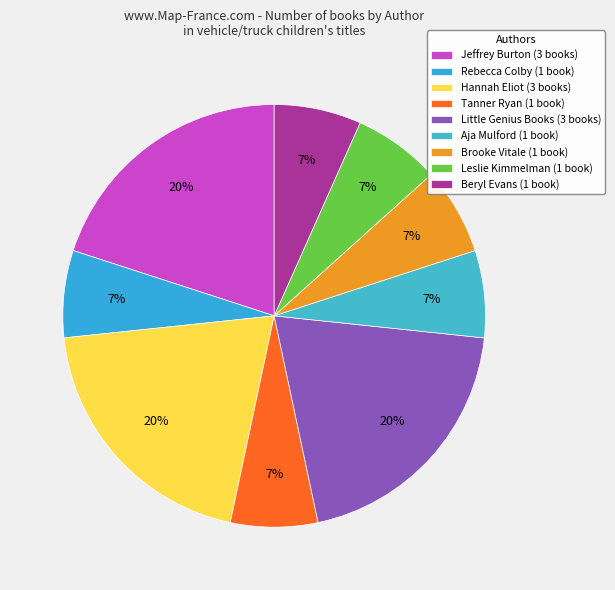

Count the number of slices in the pie.

9